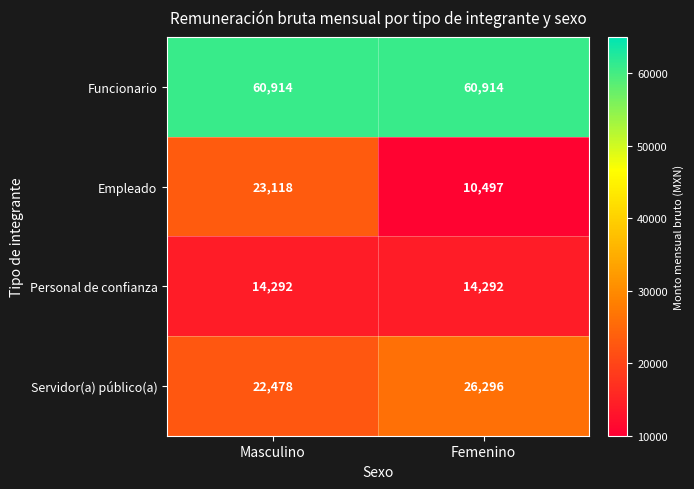

How many categories are shown in the chart?

2